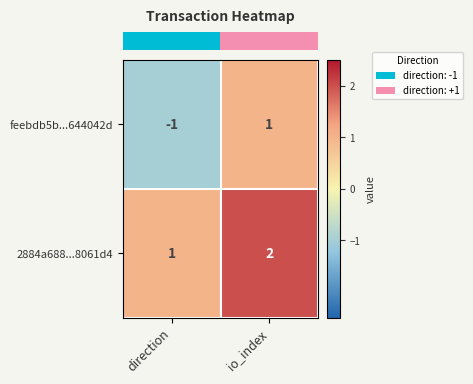

Rank the series at direction from highest to lowest value.

2884a688...8061d4, feebdb5b...644042d